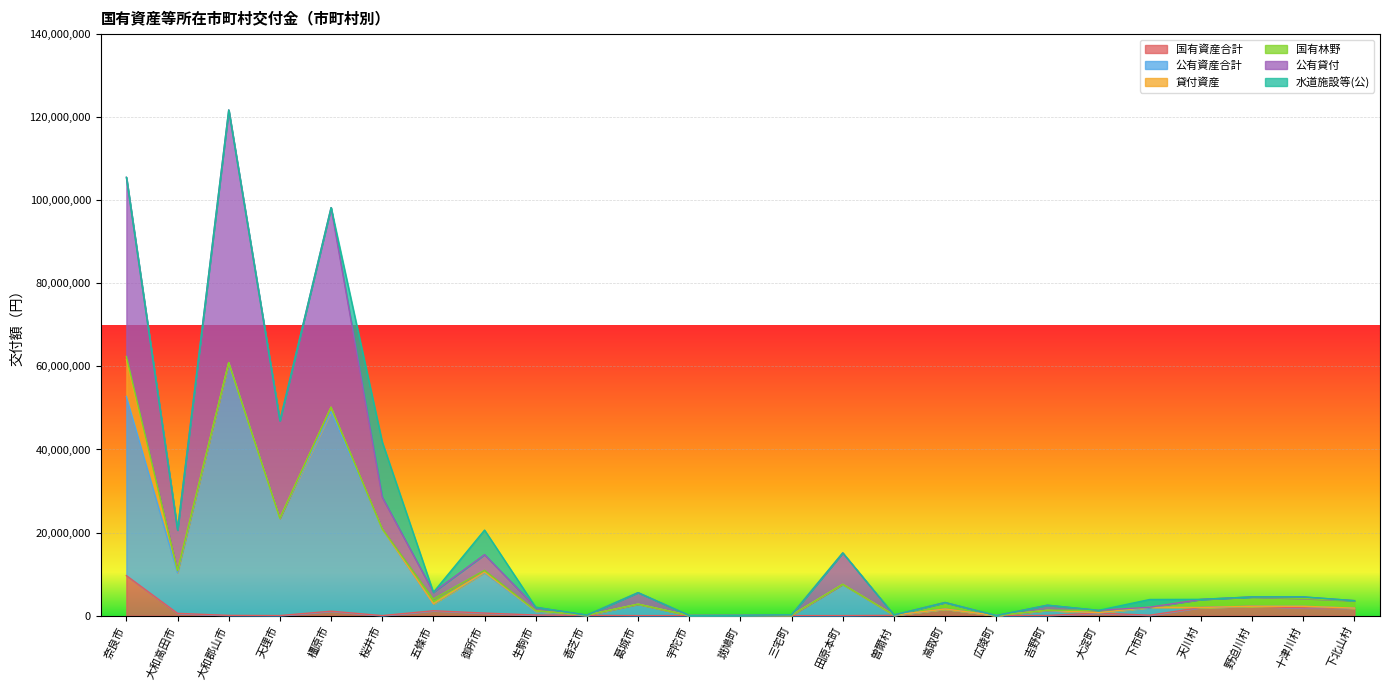

At which category does 公有貸付 reach its first local valley?

大和高田市